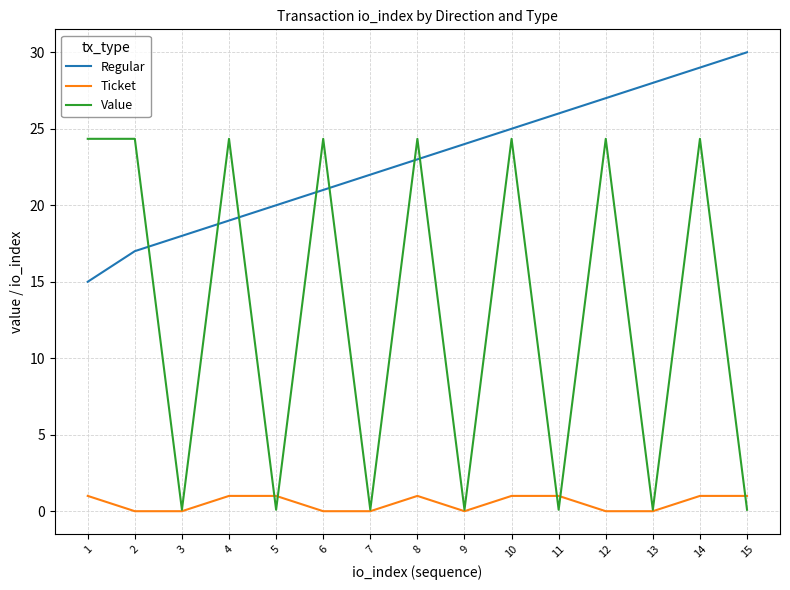

What is the sum of all Value values?

195.4